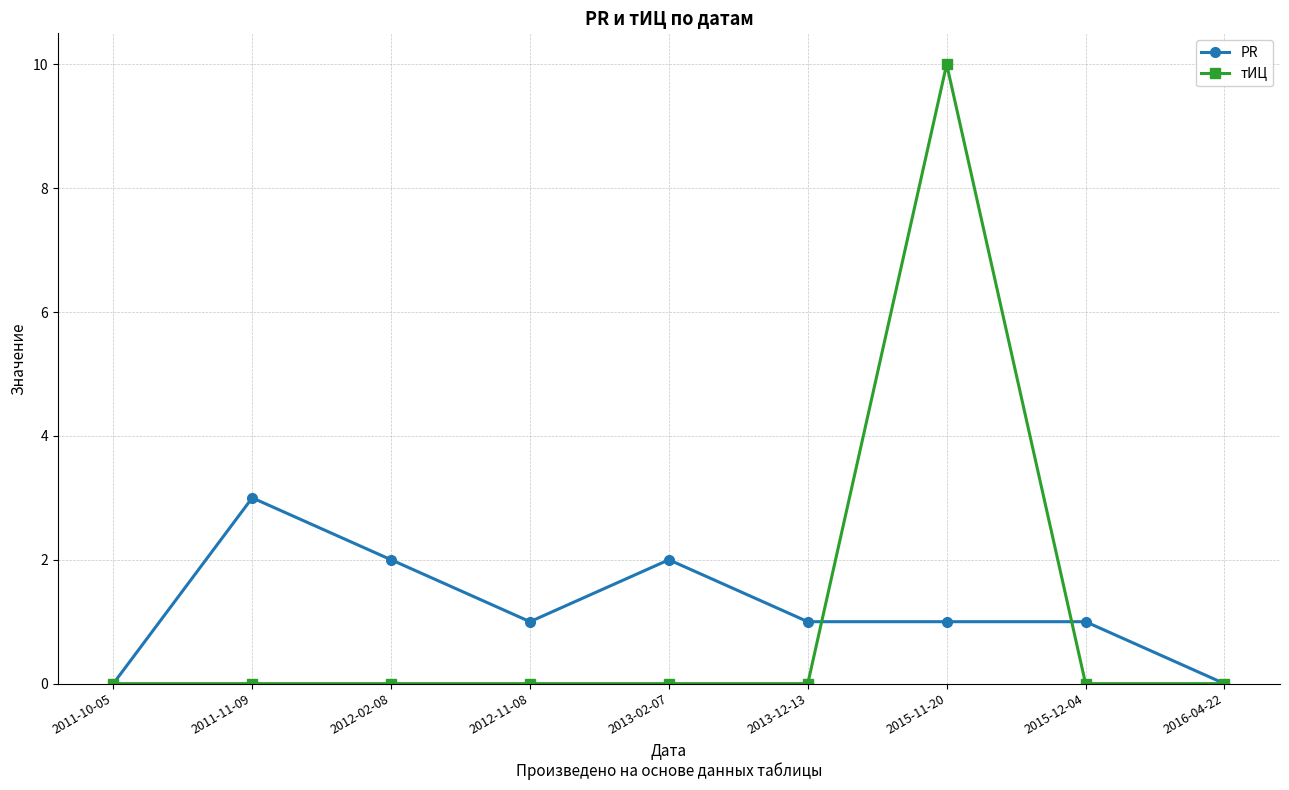

True or false: PR has more than 0 points higher than both neighbors.

True